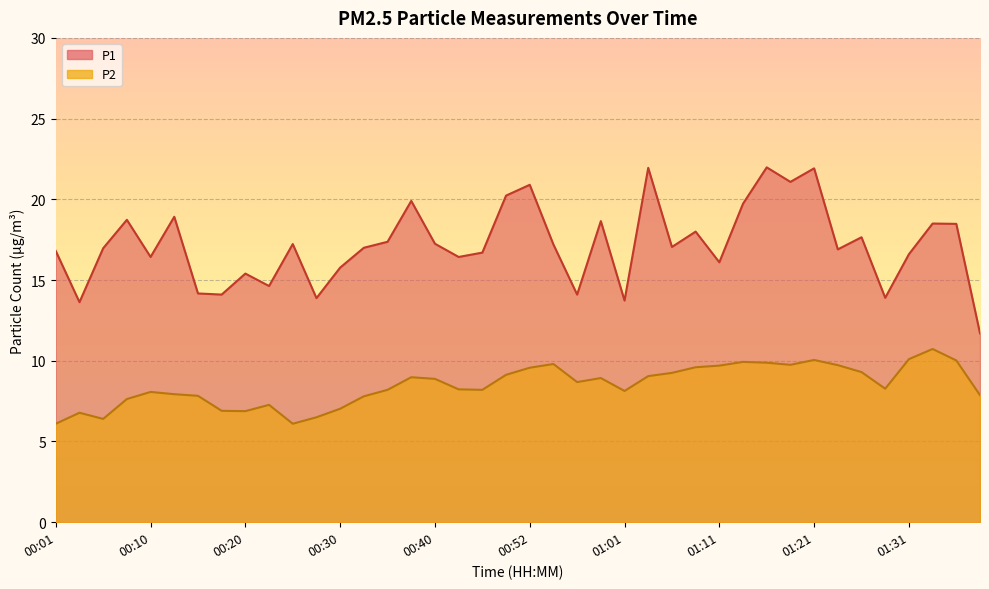

Reading left to right, transcribe all the data shown in this chart.

P1: 16.8	13.6	17.0	18.7	16.4	18.9	14.2	14.1	15.4	14.6	17.2	13.9	15.8	17.0	17.4	19.9	17.2	16.4	16.7	20.2	20.9	17.2	14.1	18.6	13.7	21.9	17.1	18.0	16.1	19.7	22.0	21.1	21.9	16.9	17.6	13.9	16.6	18.5	18.5	11.7
P2: 6.1	6.8	6.4	7.6	8.1	7.9	7.8	6.9	6.9	7.3	6.1	6.5	7.0	7.8	8.2	9.0	8.9	8.2	8.2	9.1	9.6	9.8	8.7	8.9	8.1	9.1	9.2	9.6	9.7	9.9	9.9	9.8	10.1	9.7	9.3	8.3	10.1	10.7	10.0	7.9